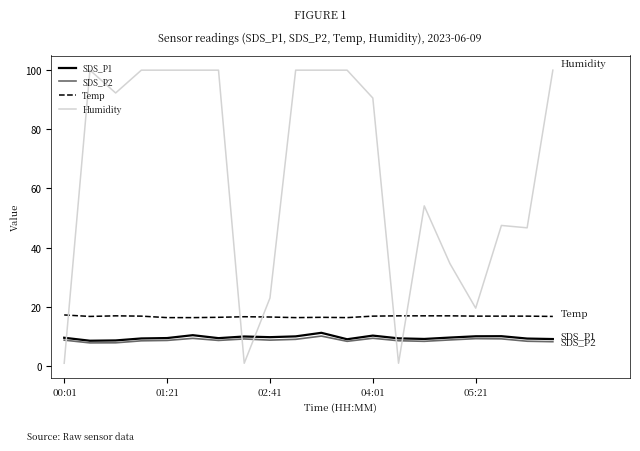

Which series has the widest spread of values?

Humidity